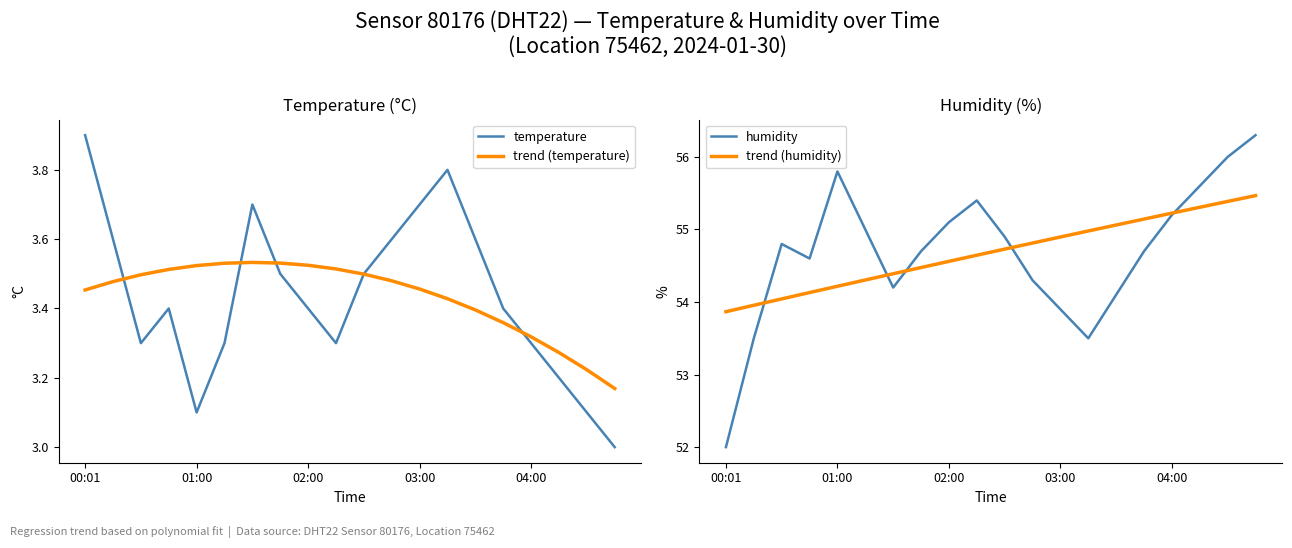

List the series in order of their peak value, lowest first.

trend (temperature), temperature, trend (humidity), humidity